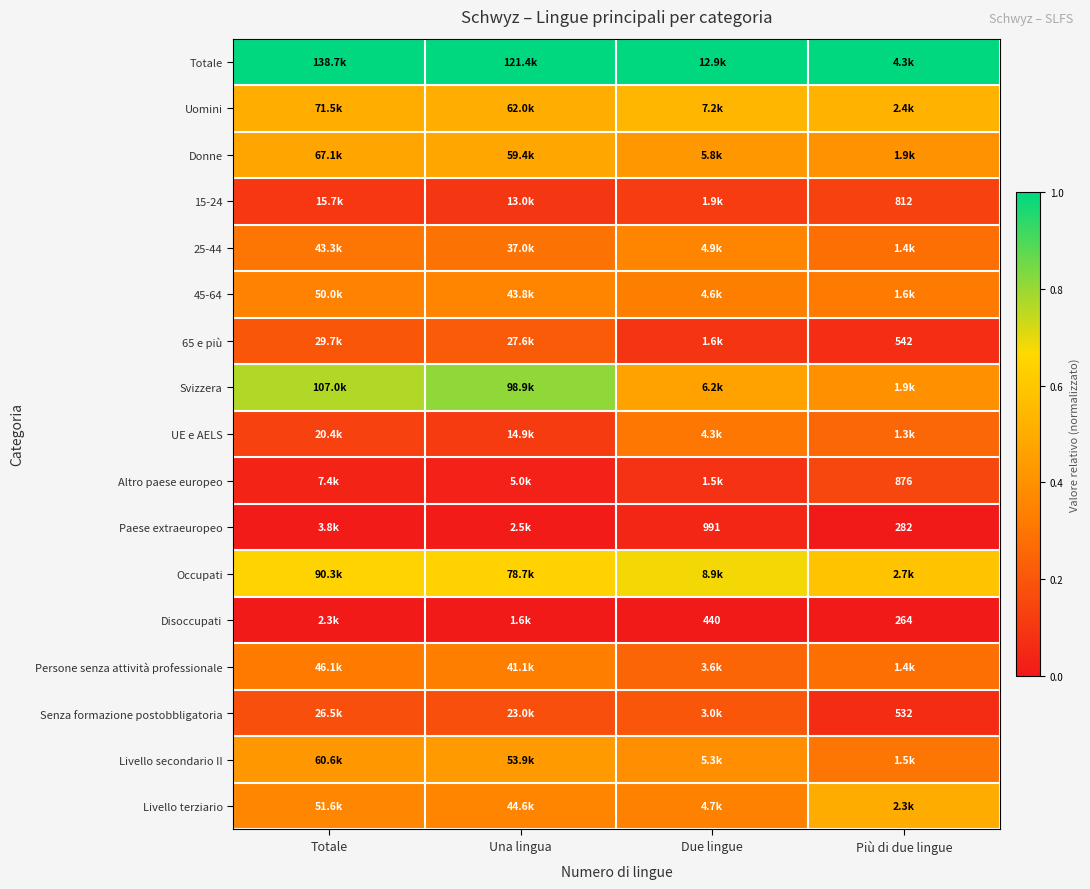

Which series has the largest total across all categories?

Totale